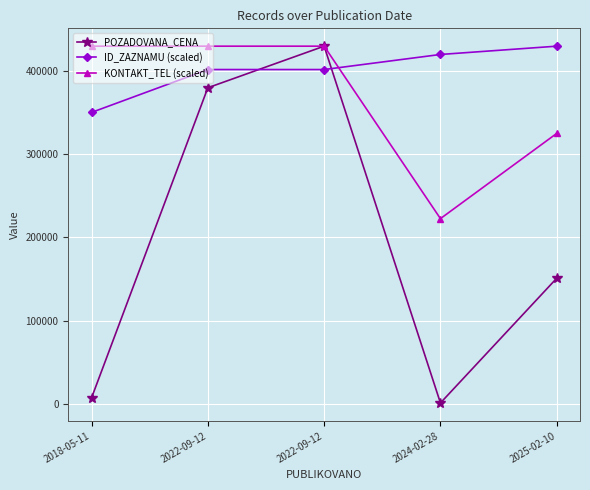

Where does the POZADOVANA_CENA series first go above 151000?

2022-09-12